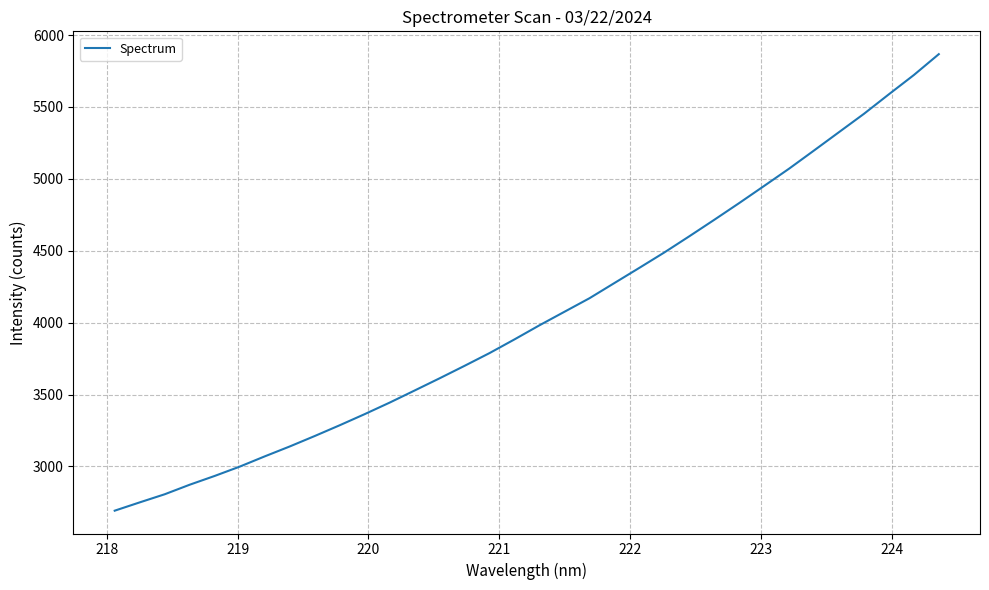

What is the minimum value shown in the chart?

2692.1